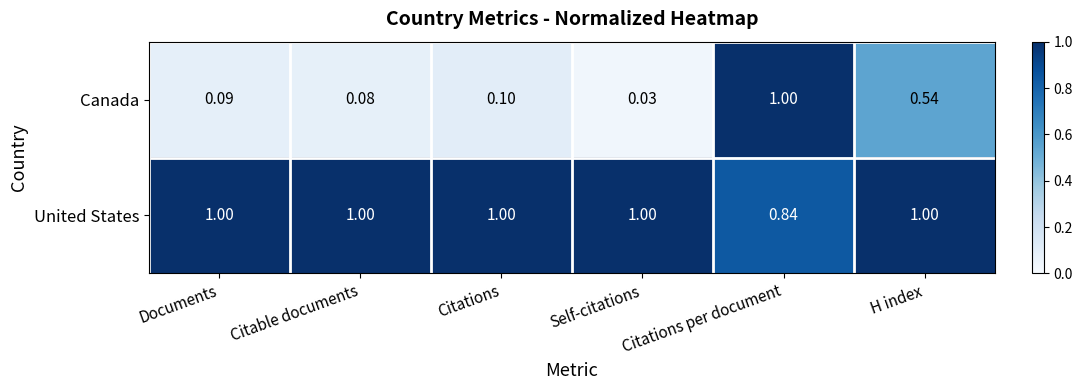

Rank the series at Documents from lowest to highest value.

Canada, United States